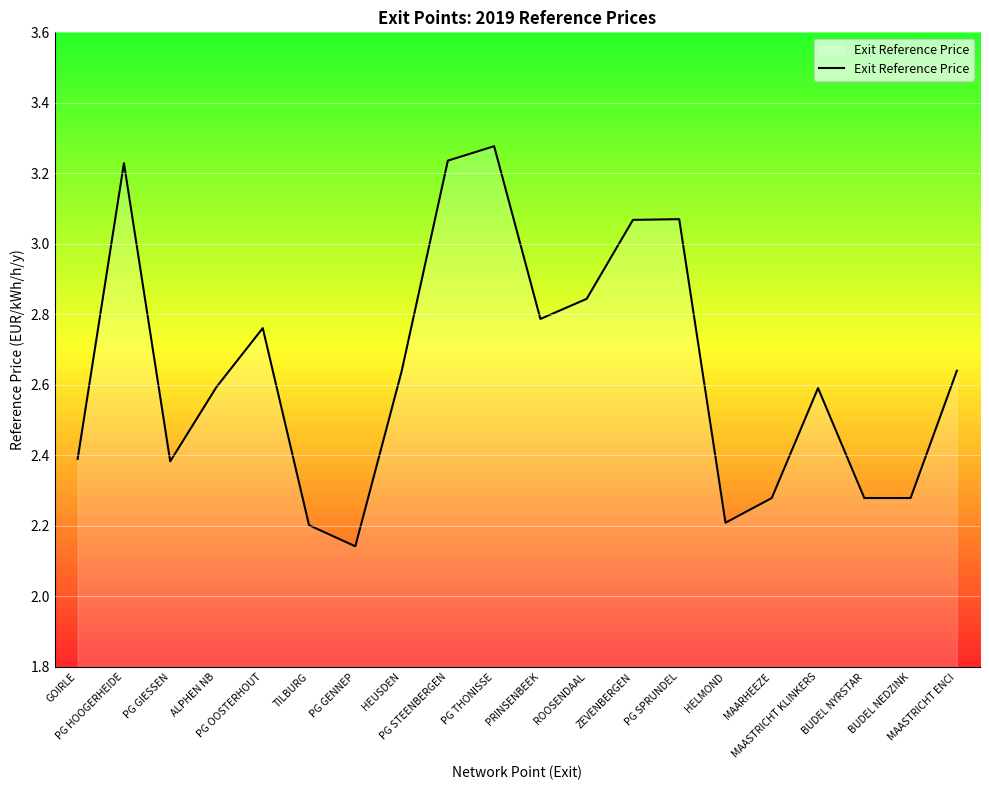

Which has a higher value, HEUSDEN or TILBURG?

HEUSDEN